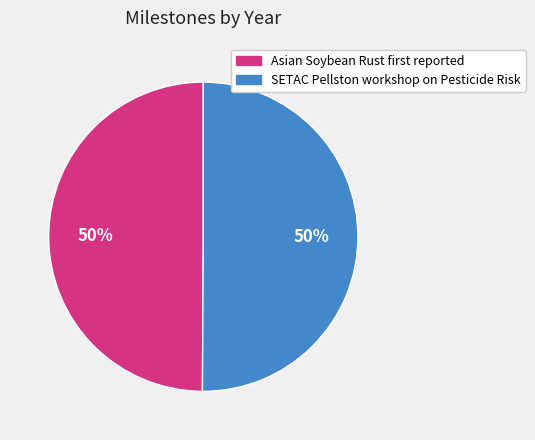

Is it true that SETAC Pellston workshop on Pesticide Risk is 50% of the pie?

True